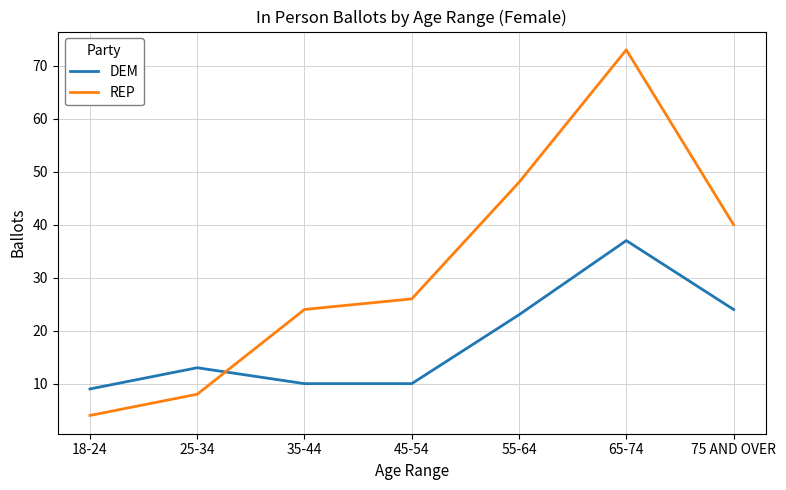

Which series ends up on top after the final intersection of DEM and REP?

REP